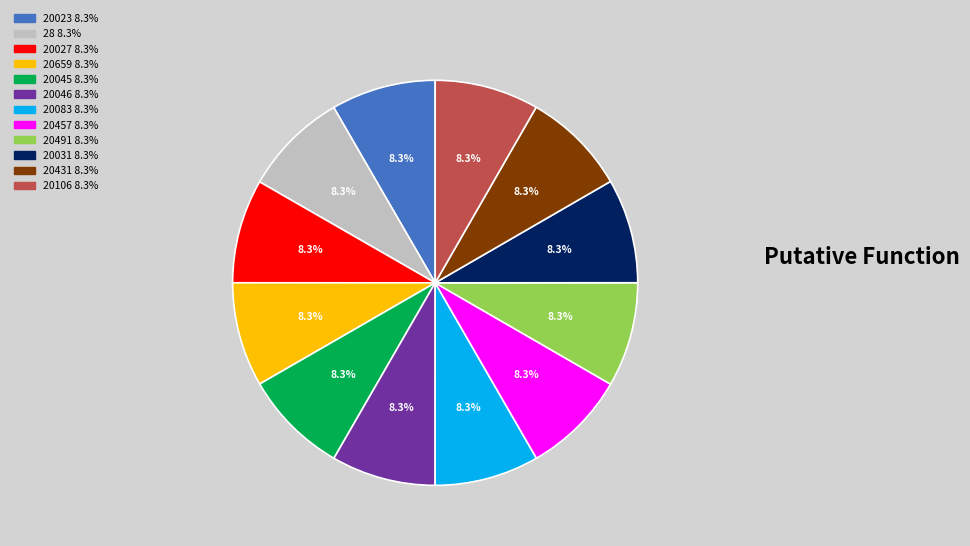

Is there a majority slice in this chart?

No